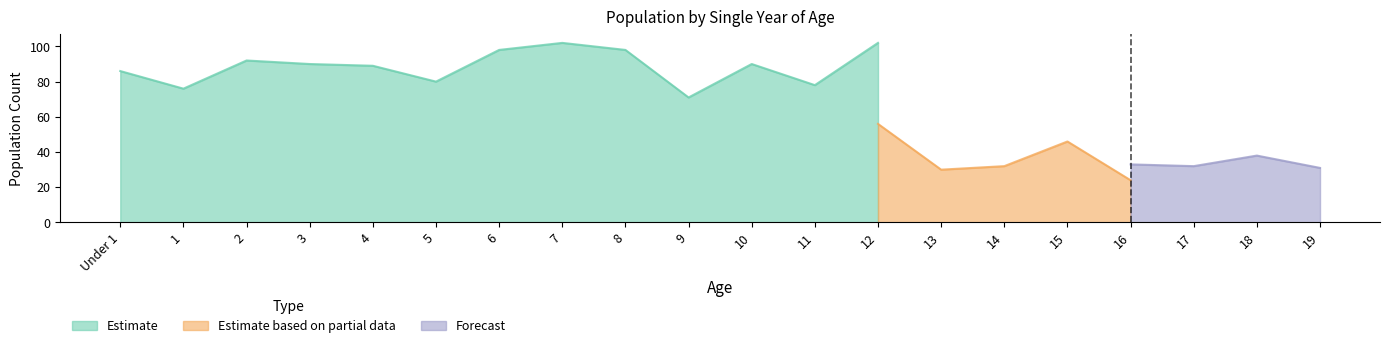

What is the sum of the Estimate values at 3 and 1?

166